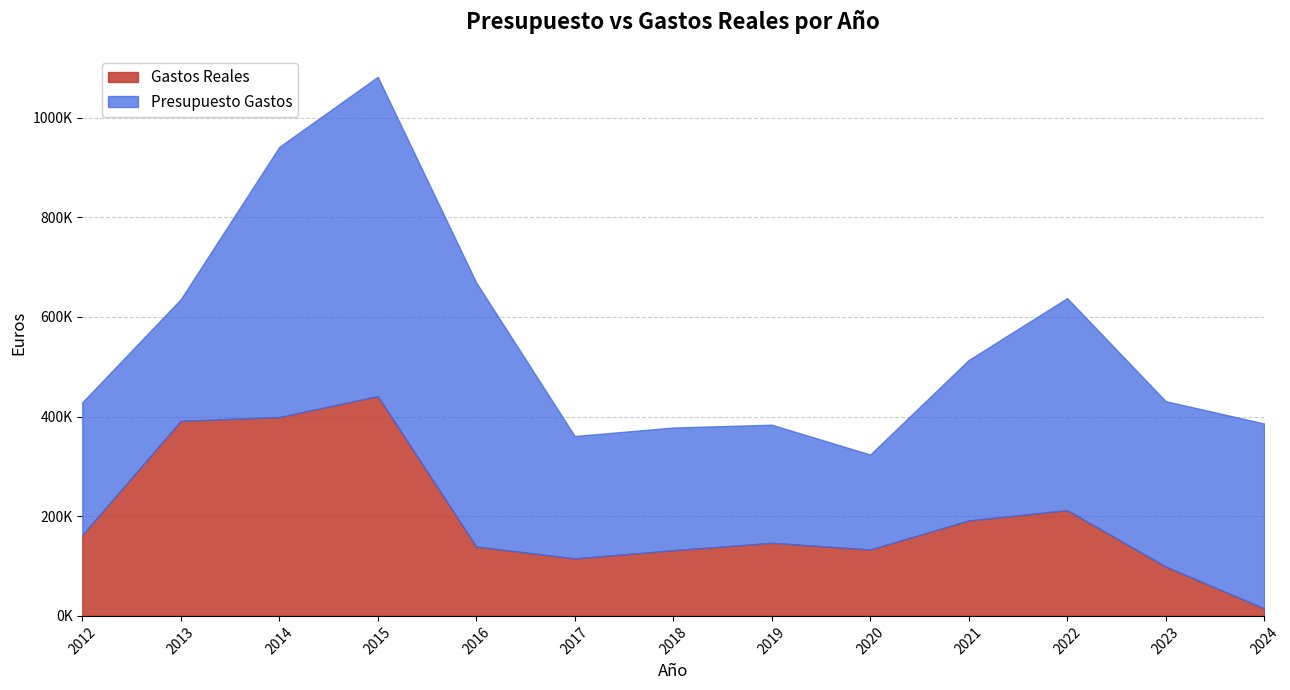

True or false: Presupuesto Gastos has a value of 246367.0 at 2018.

True